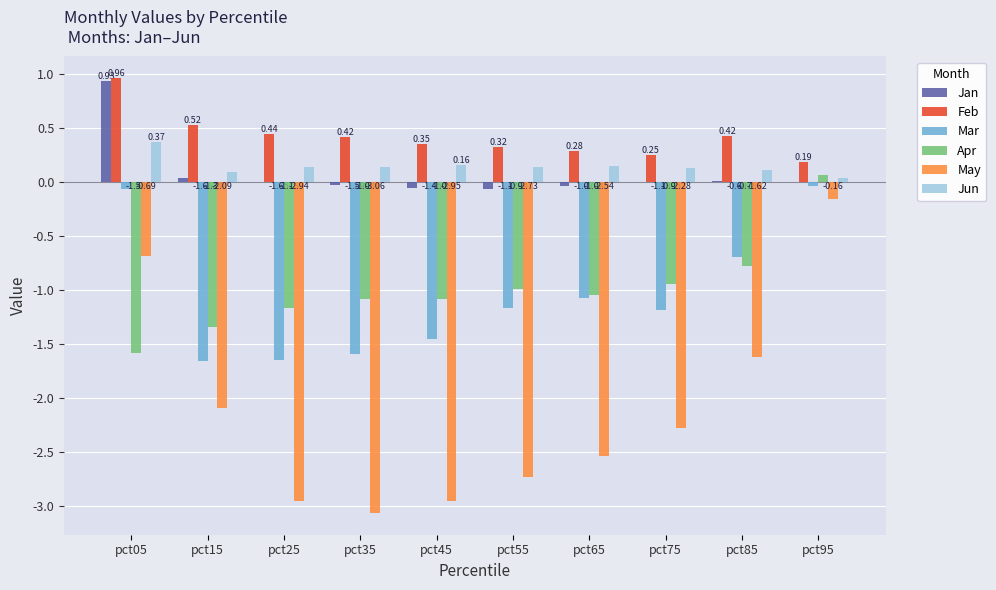

Is the value of Jun at pct65 greater than the value of Apr at pct95?

Yes